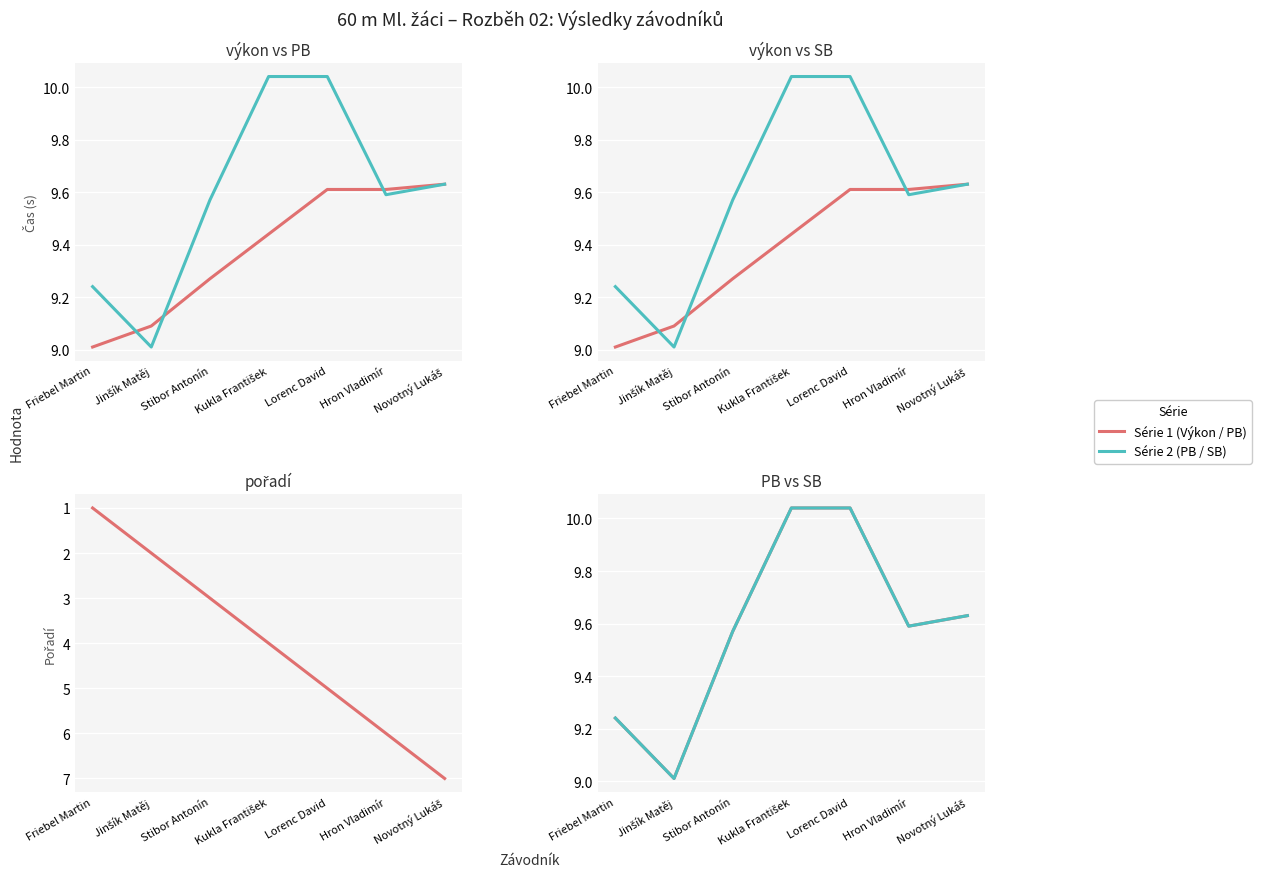

Rank the series at Jinšík Matěj from highest to lowest value.

Výkon, PB, SB, Pořadí